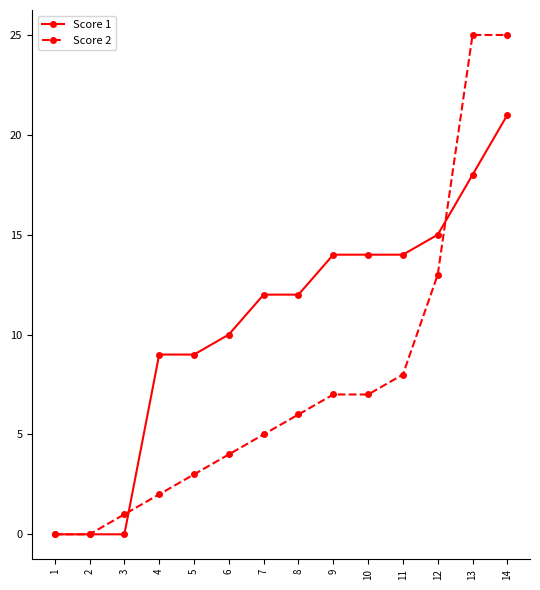

Which series changed the most between 2 and 7?

Score 1